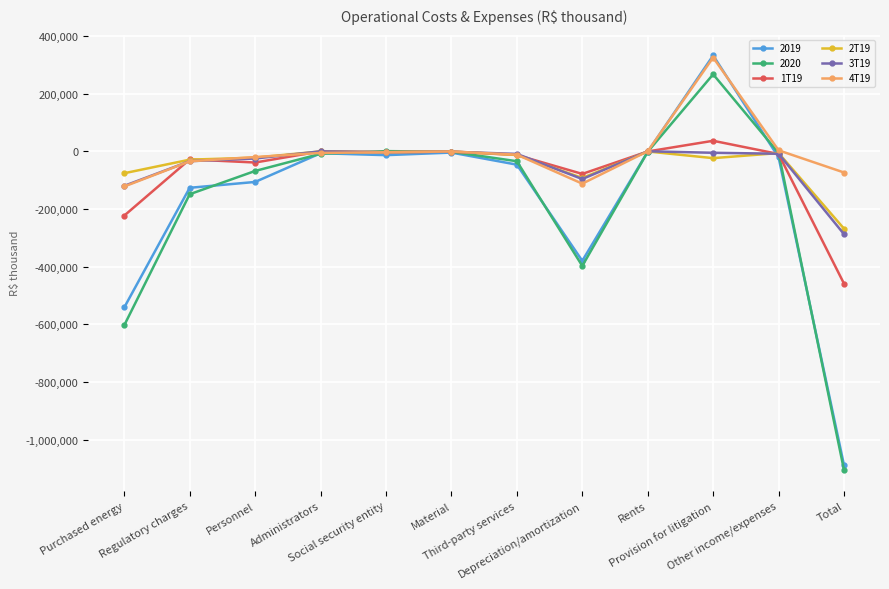

What is the smallest value displayed?

-1104522